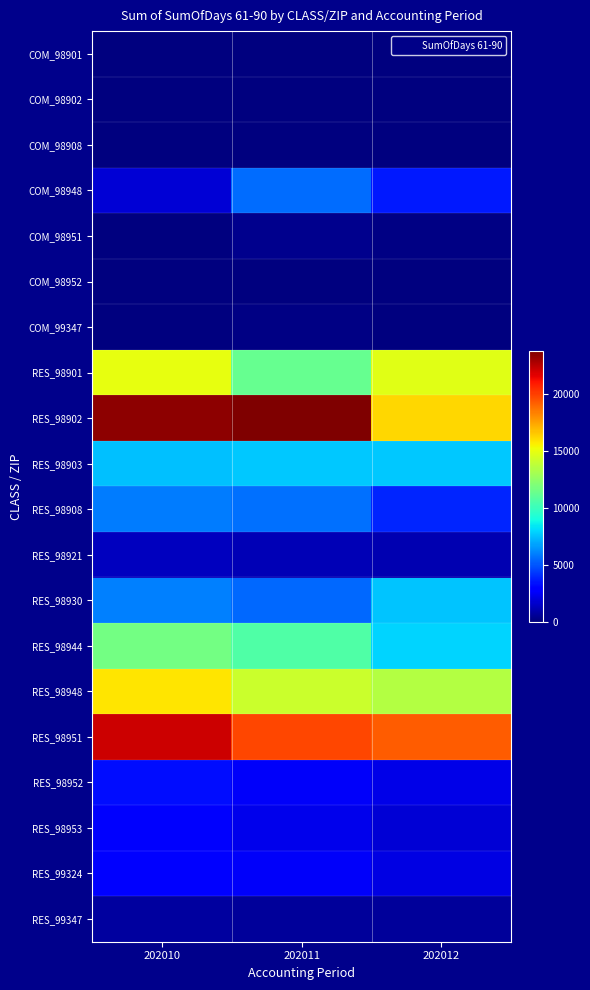

At which category is the sum across all series the highest?

202010